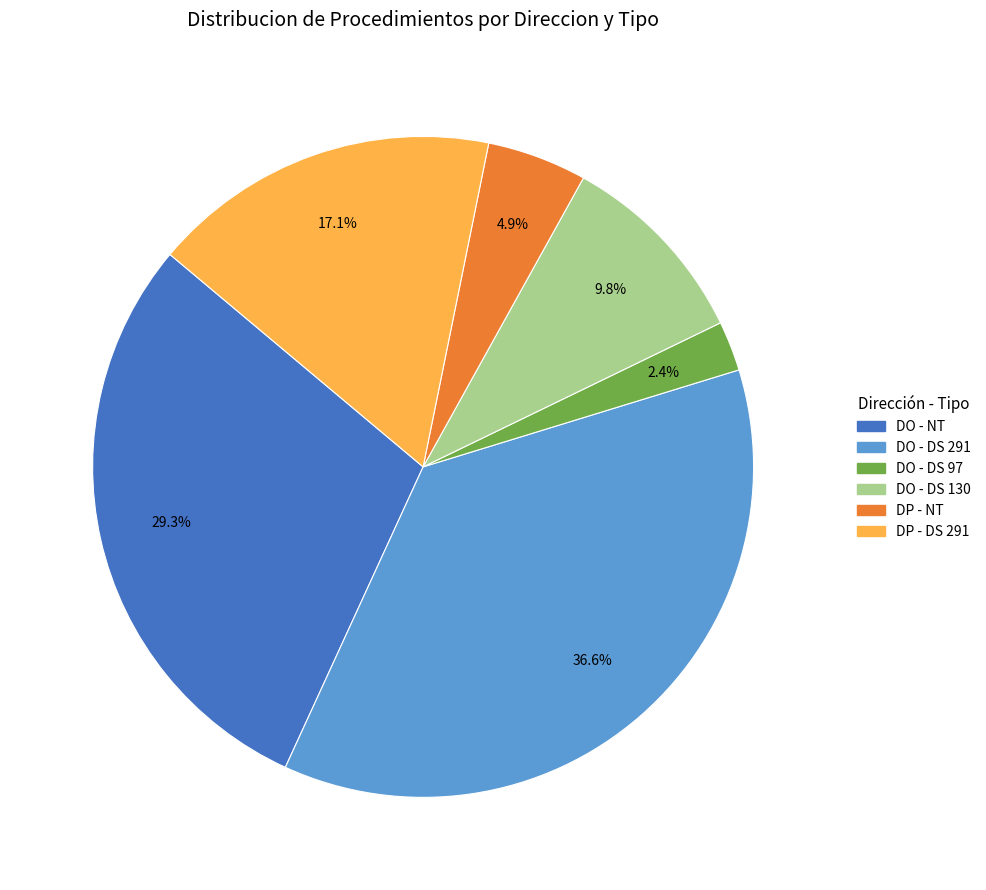

Is there a majority slice in this chart?

No